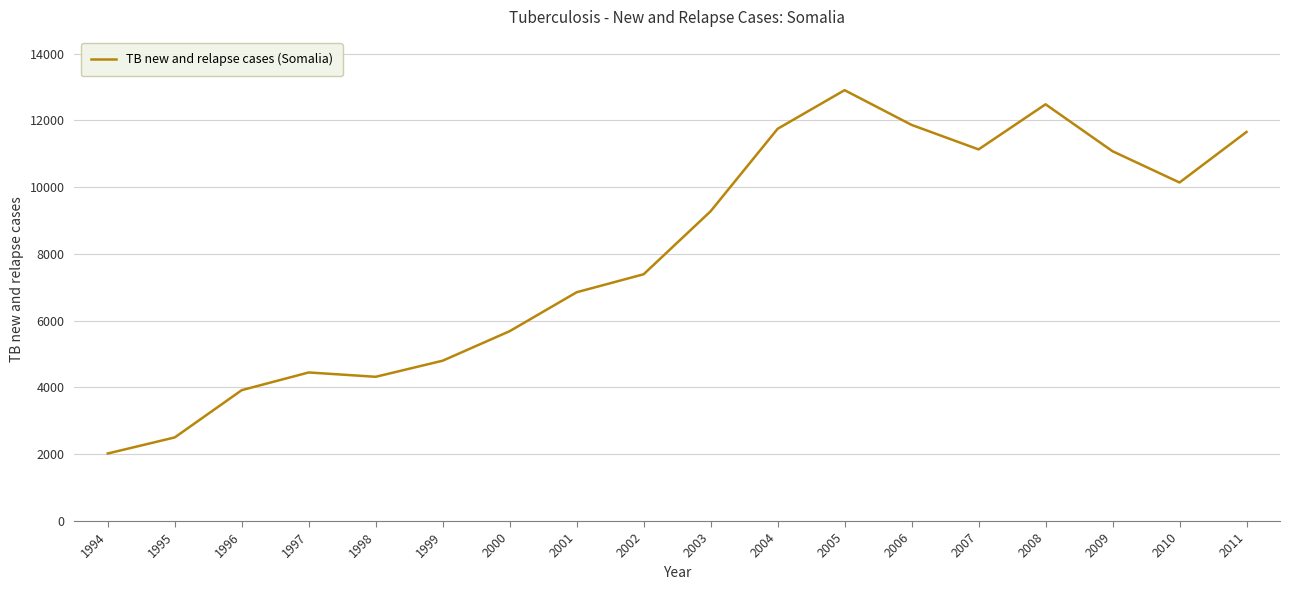

How many categories are shown in the chart?

18